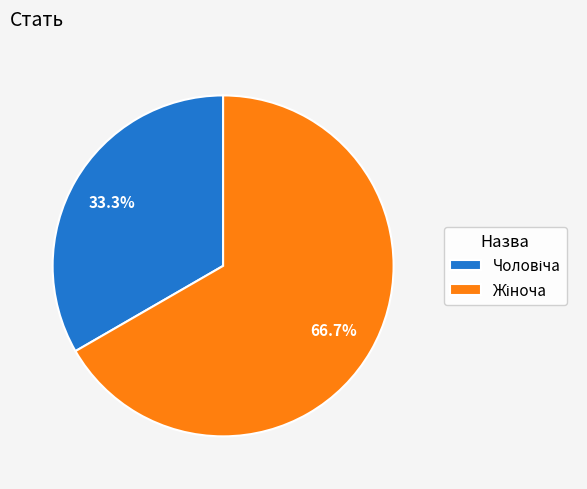

To the nearest percent, what is the difference between the largest and smallest slice percentages?

33%